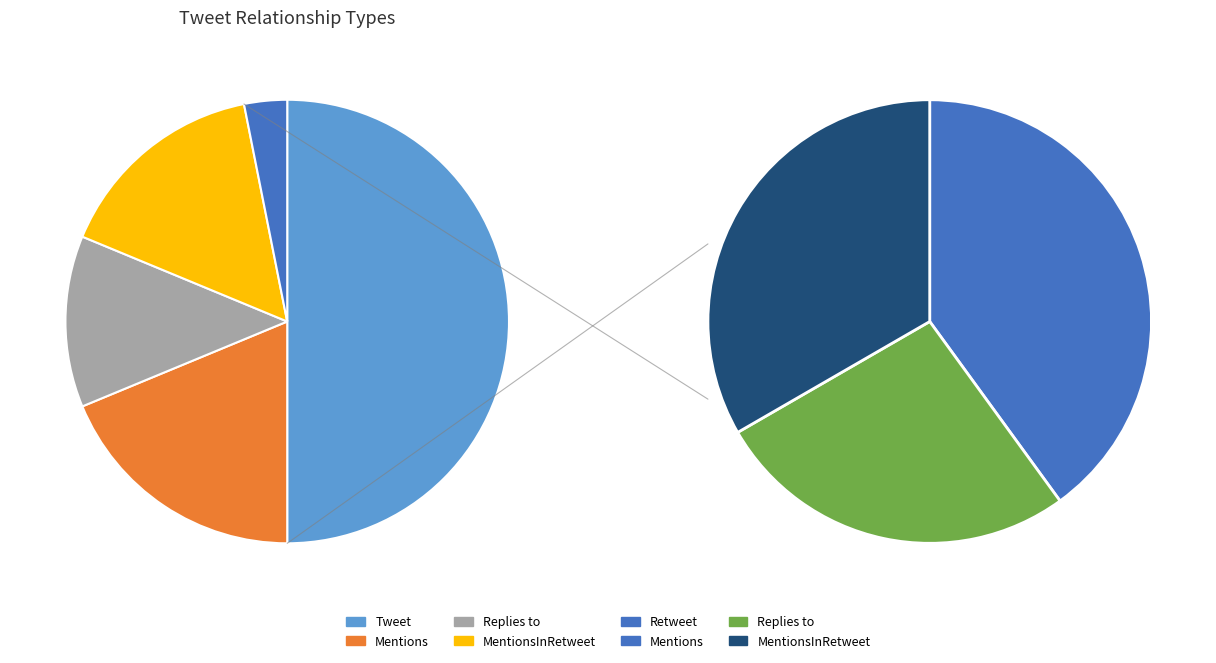

Between Replies to and Tweet, which is larger?

Tweet